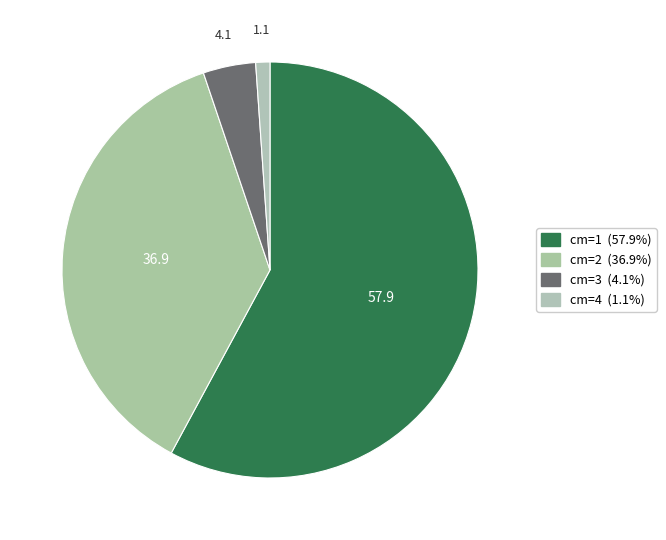

Count the number of slices in the pie.

4